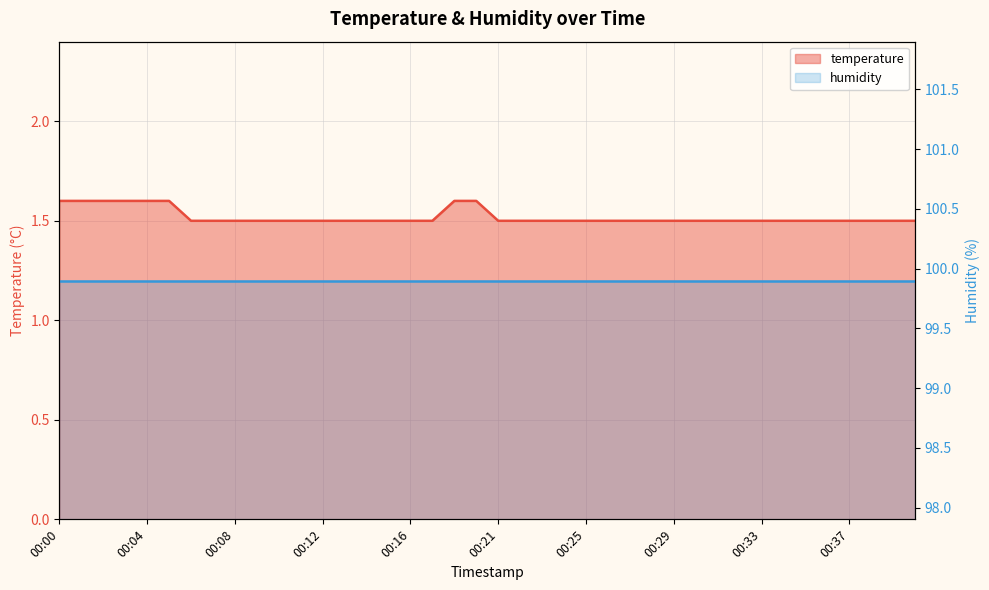

At which category does the chart reach its peak across all series?

00:00